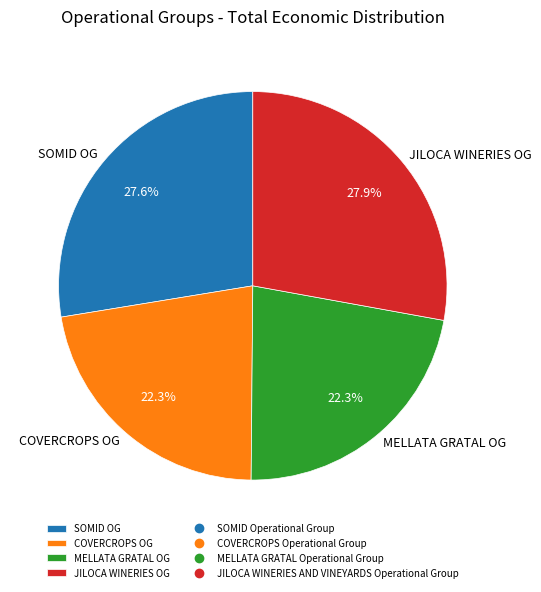

Does MELLATA GRATAL OG represent more than half of the total?

No